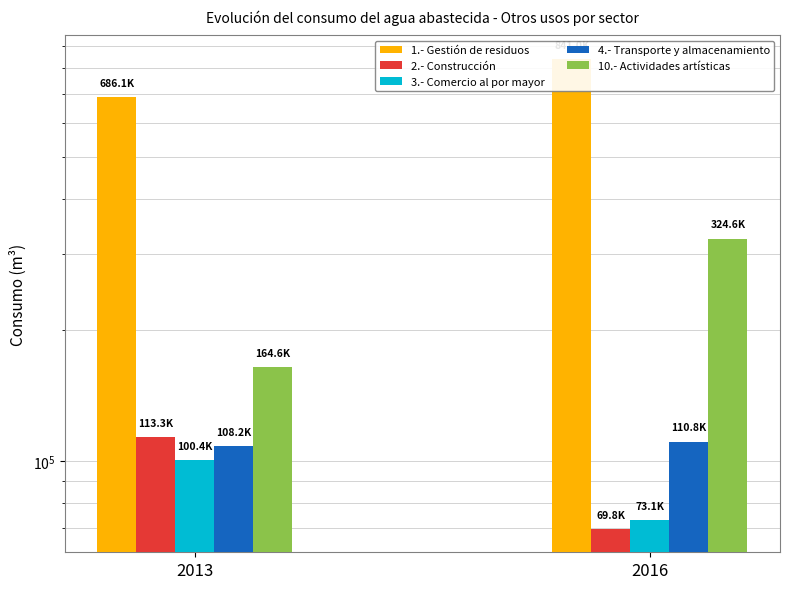

Reading left to right, transcribe all the data shown in this chart.

1.- Gestión de residuos: 686149.5	840952.2
2.- Construcción: 113327.0	69826.3
3.- Comercio al por mayor: 100355.3	73097.5
4.- Transporte y almacenamiento: 108157.6	110811.3
10.- Actividades artísticas: 164630.6	324561.0